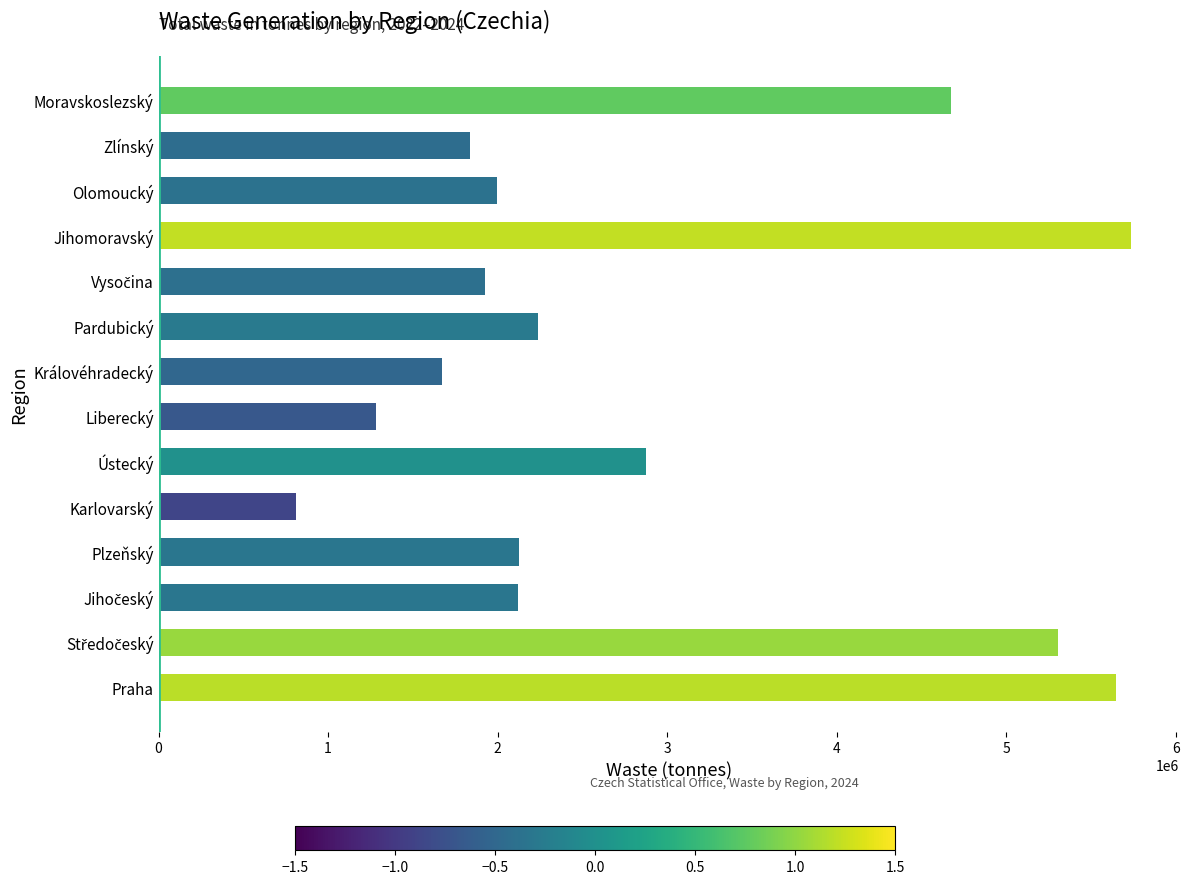

What is the minimum value shown in the chart?

808282.8